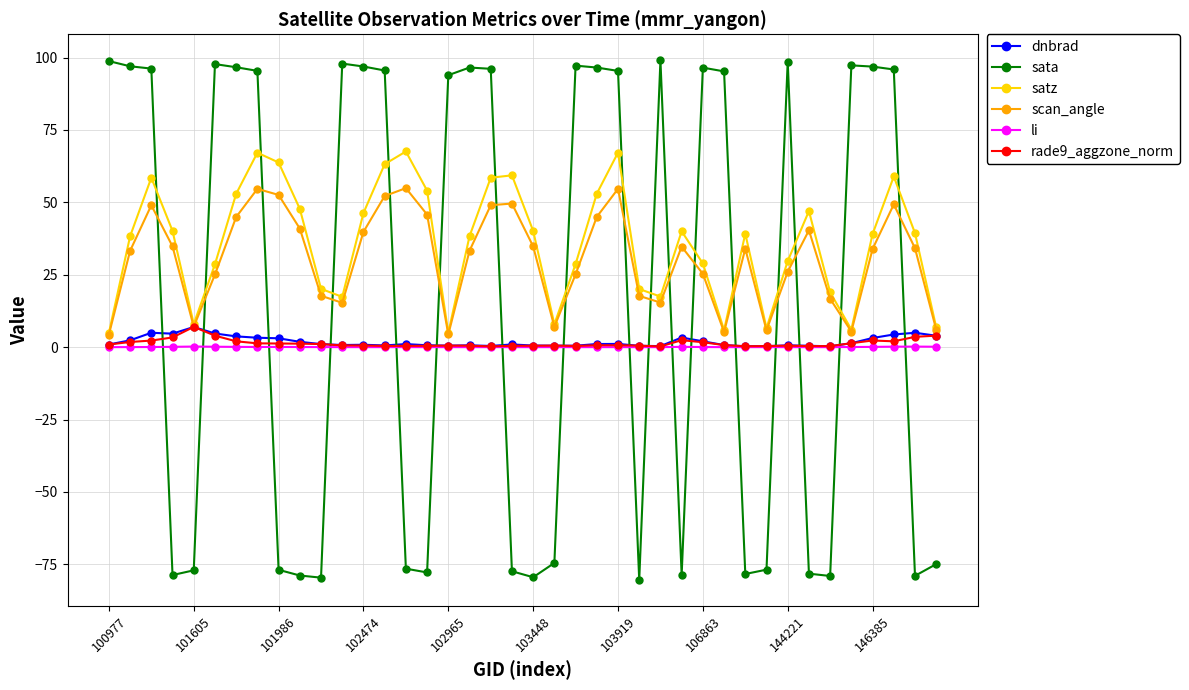

How many lines are shown in the chart?

6